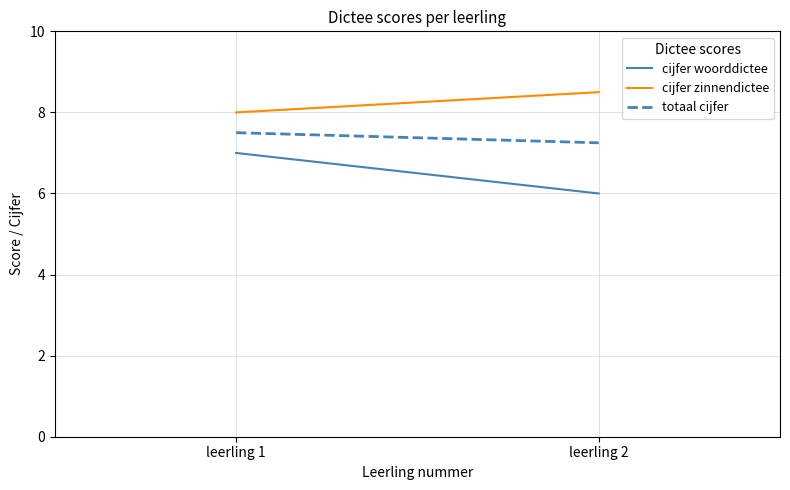

Read the totaal cijfer value at leerling 1.

7.5